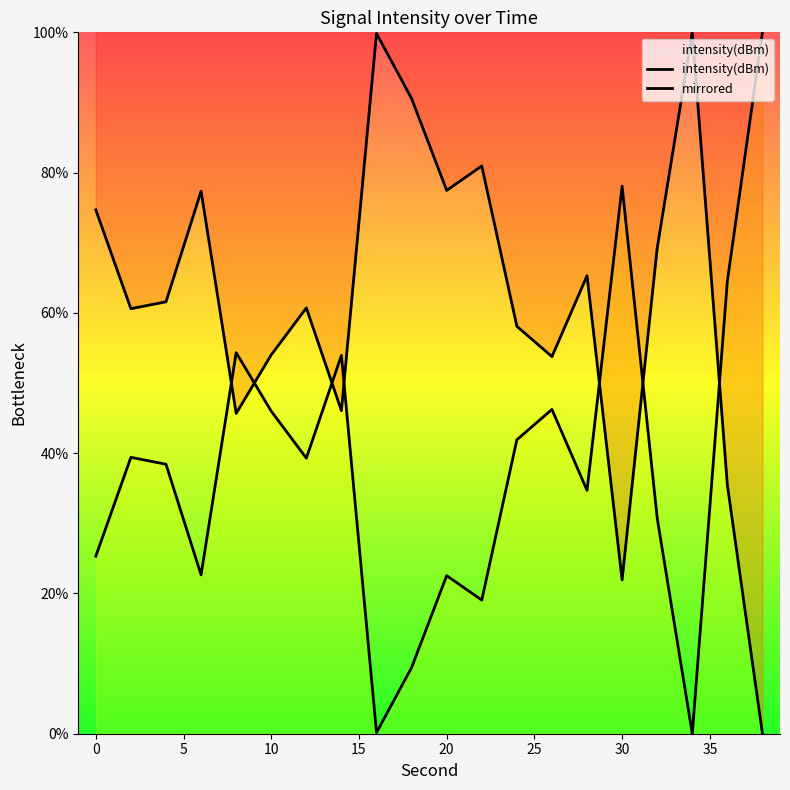

Rank the categories by value from lowest to highest.

34, 16, 18, 22, 20, 6, 0, 32, 28, 4, 12, 2, 24, 10, 26, 14, 8, 36, 30, 38